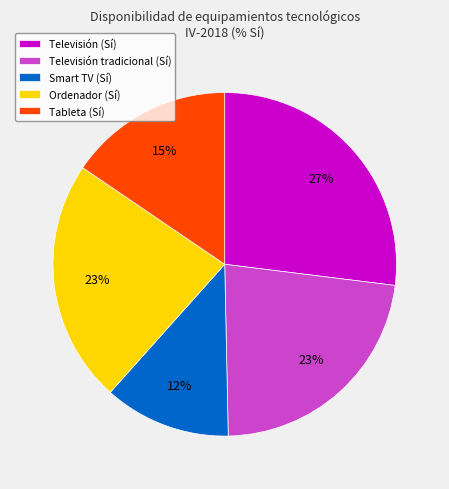

Does any single category account for the majority?

No